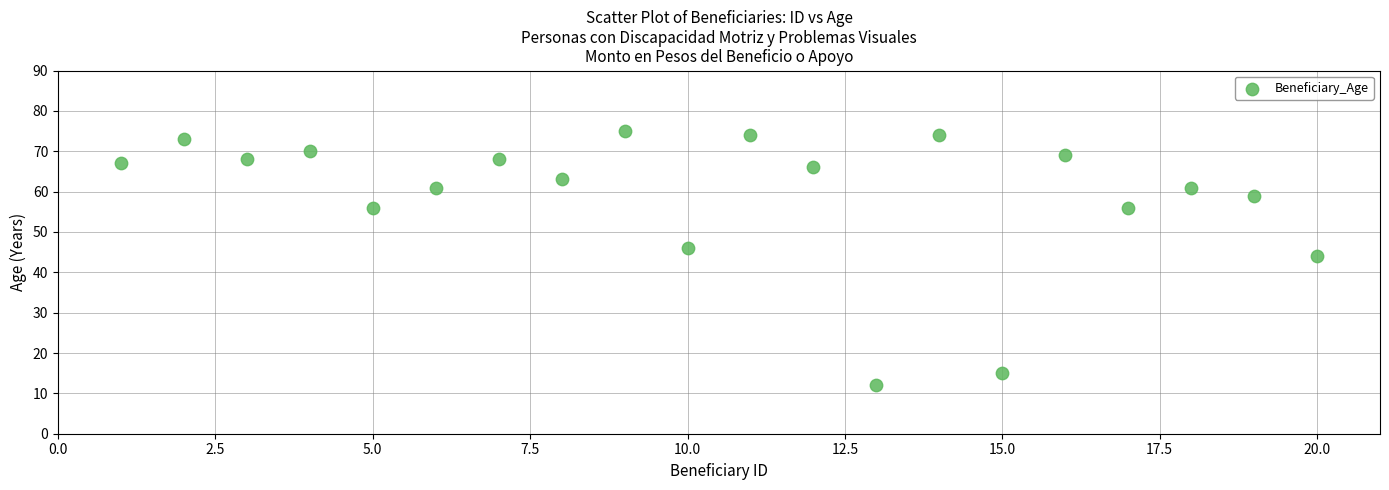

What is the range of Y values (max minus min)?

63